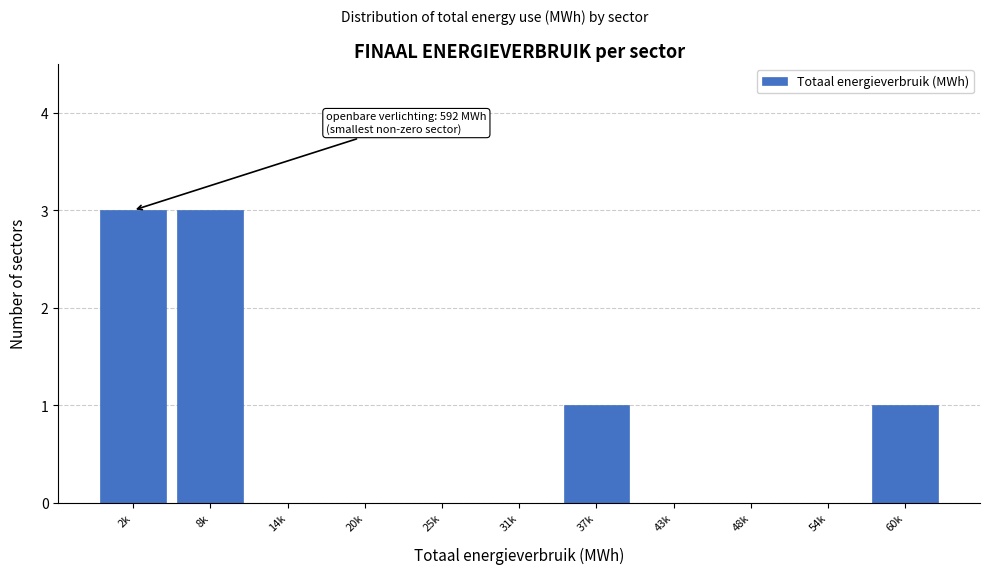

Reading left to right, what are all the values shown in this chart?

2k=3	8k=3	14k=0	20k=0	25k=0	31k=0	37k=1	43k=0	48k=0	54k=0	60k=1